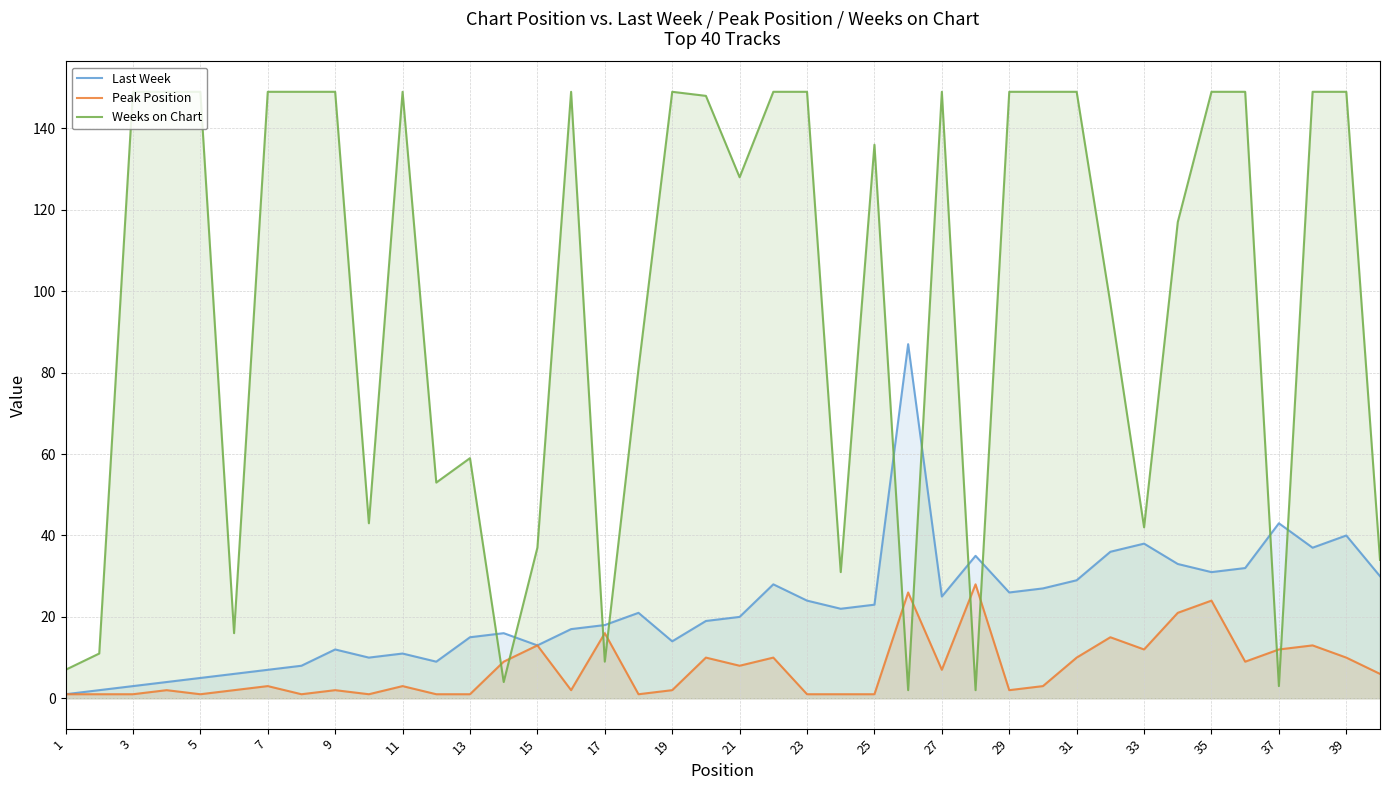

How many intersections are there between Peak Position and Weeks on Chart?

10